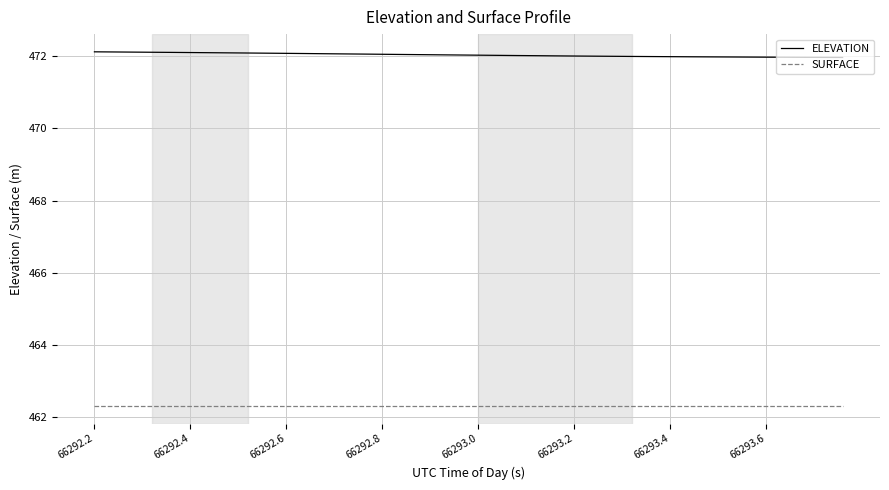

What is the smallest value displayed?

462.3